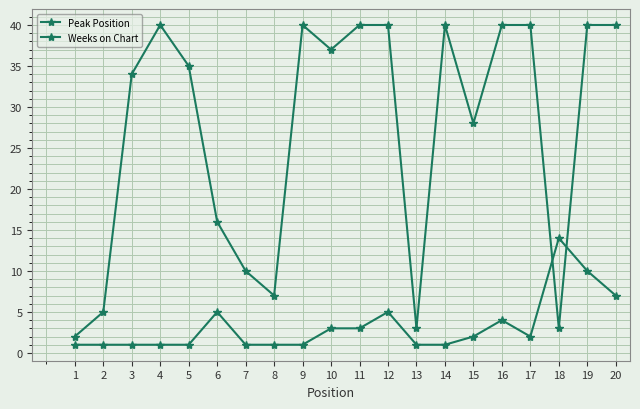

Reading right to left, what are all the values shown in this chart?

Peak Position: 7	10	14	2	4	2	1	1	5	3	3	1	1	1	5	1	1	1	1	1
Weeks on Chart: 40	40	3	40	40	28	40	3	40	40	37	40	7	10	16	35	40	34	5	2